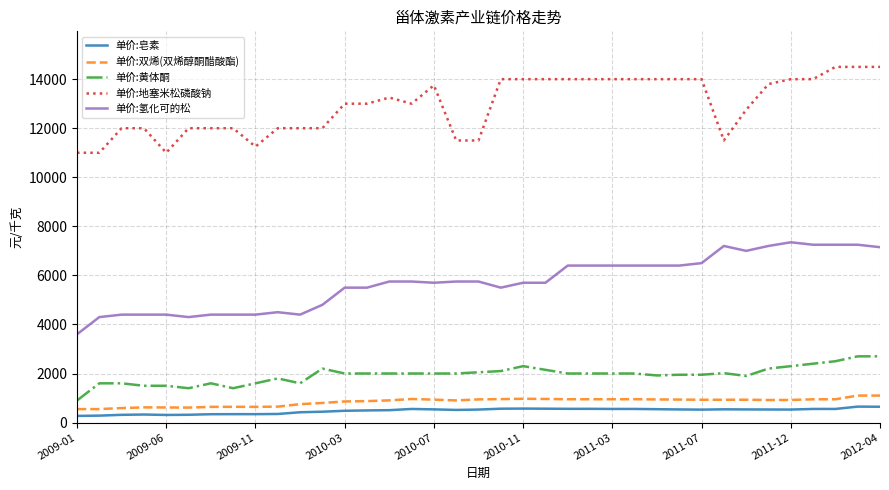

What is the difference between the maximum and minimum values in the 单价:氢化可的松 series?

3750.0